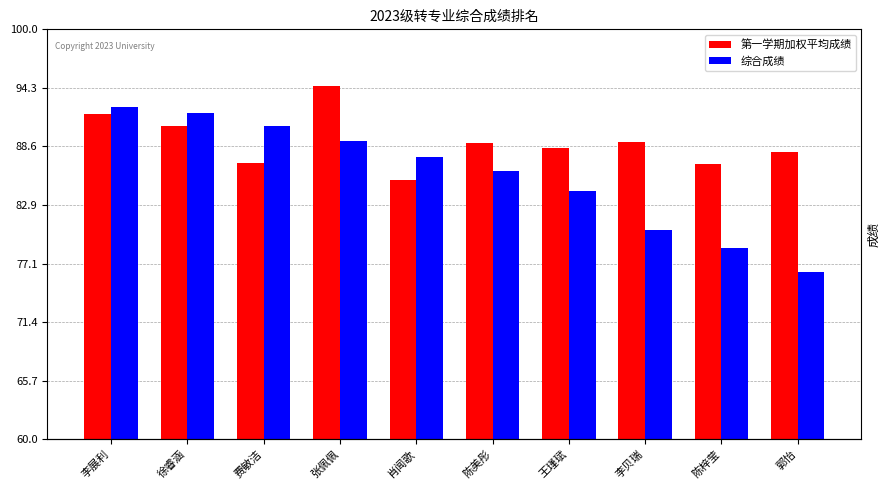

Which category has the highest value in the 综合成绩 series?

李展利